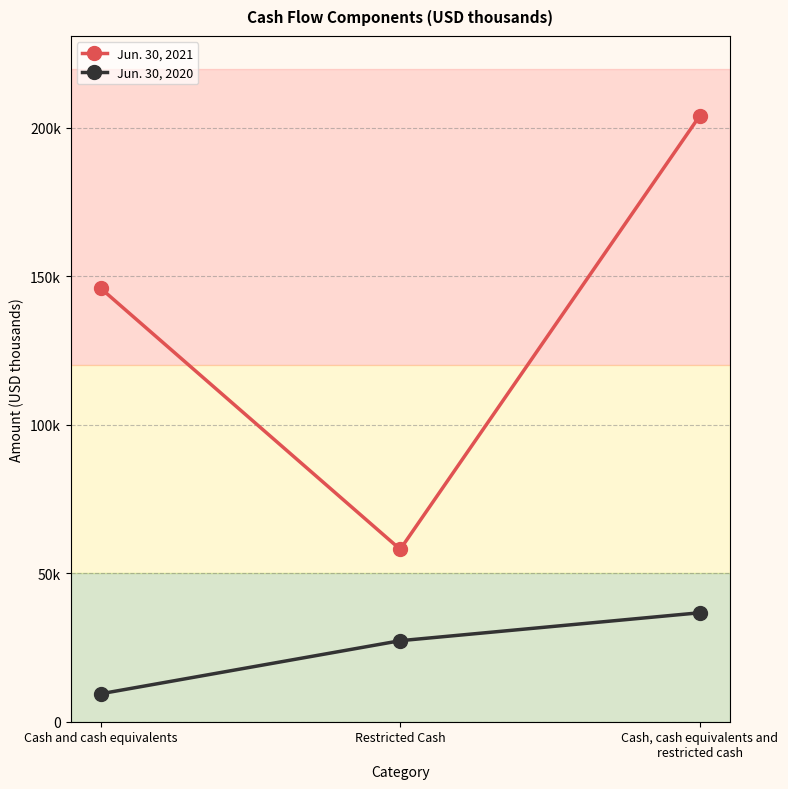

Where does the Jun. 30, 2020 series first go above 27293?

Cash, cash equivalents and restricted cash